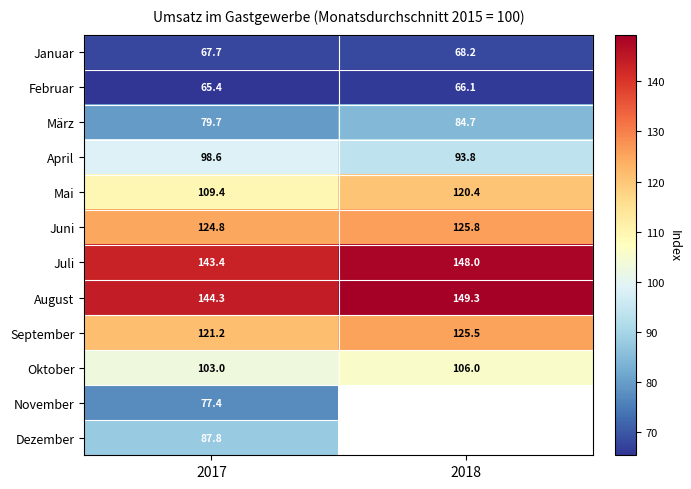

The value of August at 2018 is 149.3. True or false?

True